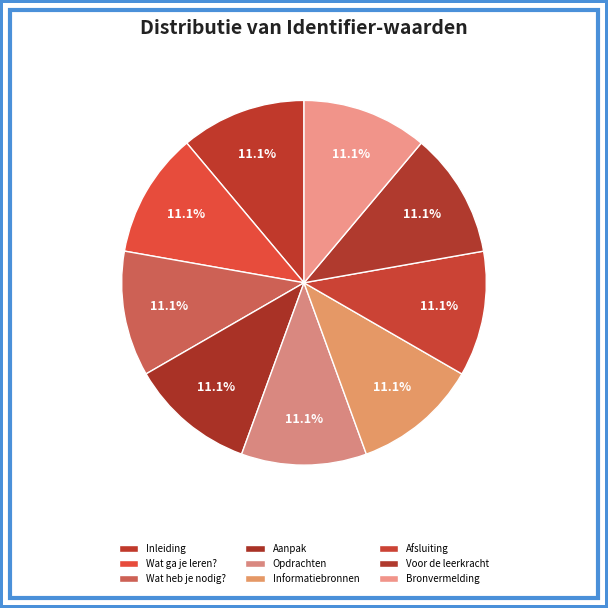

Which slice is the smallest?

Inleiding